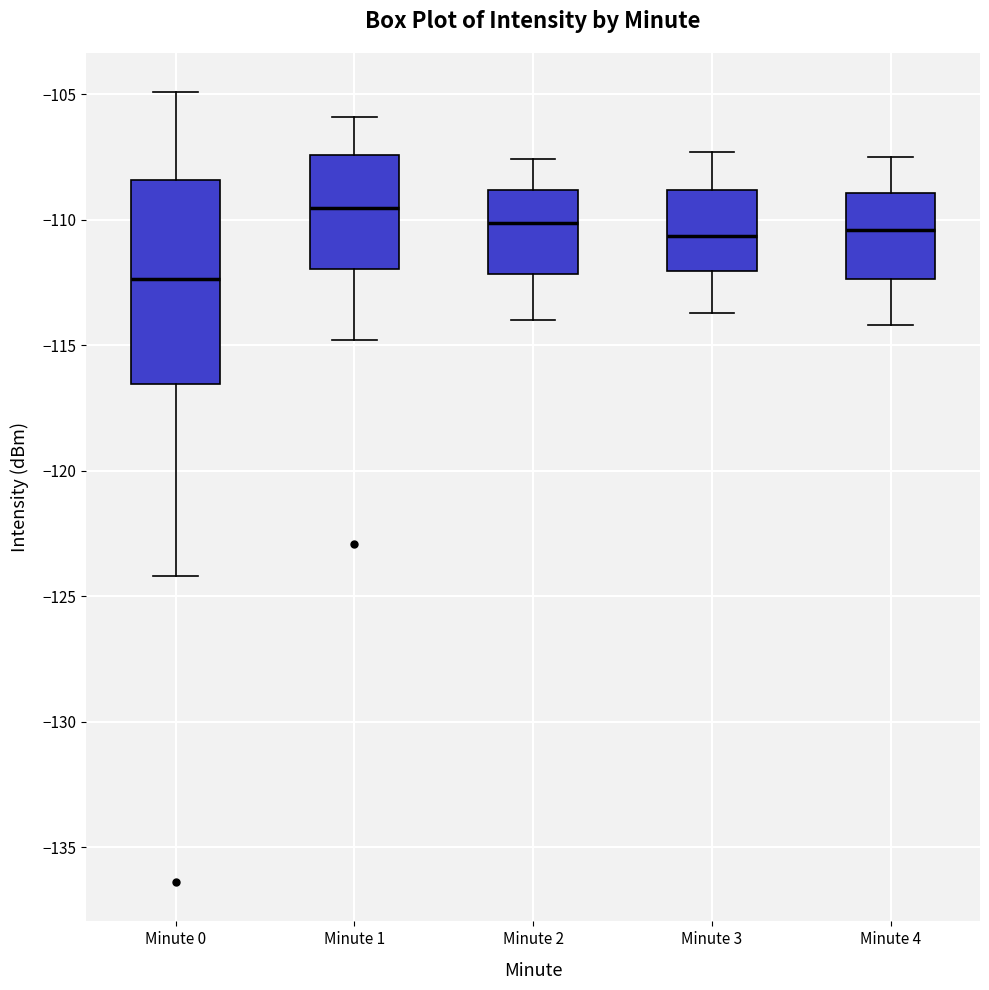

Where does the upper whisker of the box for Minute 3 end on the y-axis? The values are not printed on the chart, so give them approximately, as read against the axis.

-107.5